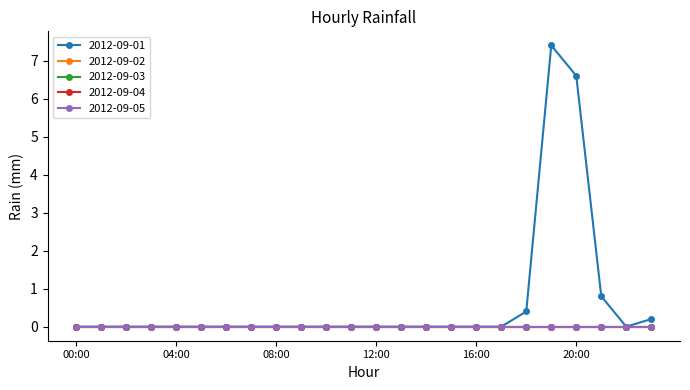

Is this an area chart (filled region under the line)?

No